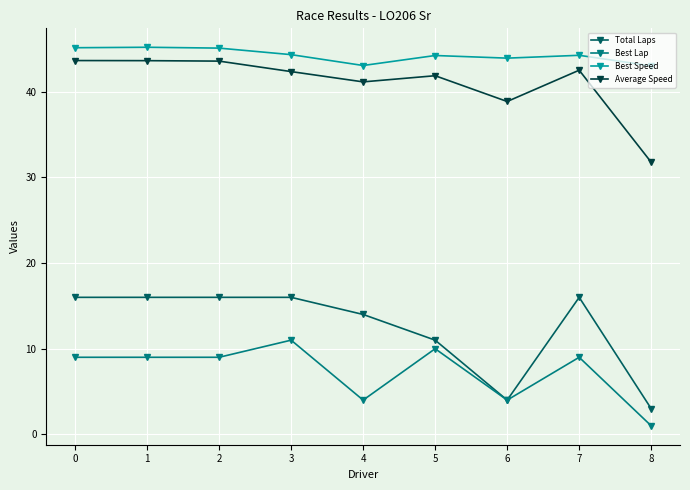

At how many categories does at least one series exceed 14?

9